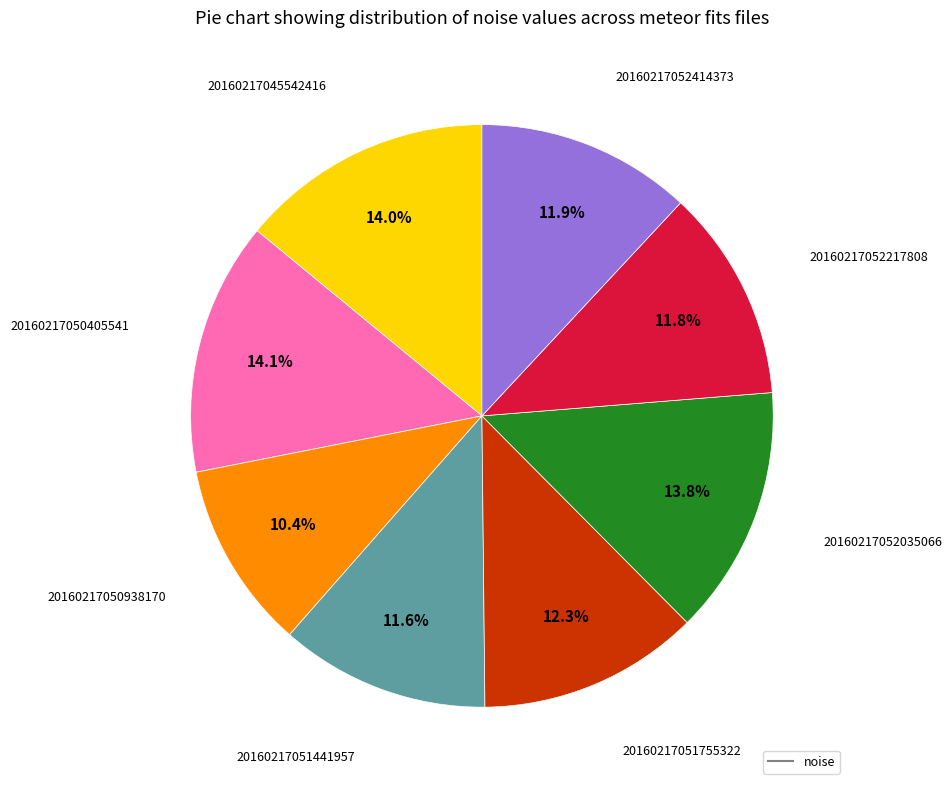

Is there any slice that represents more than half of the pie?

No